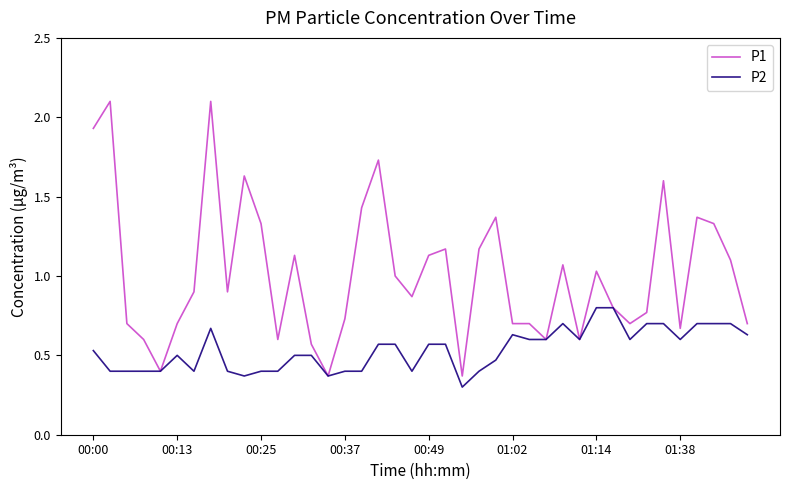

Does the chart display data point markers on the line(s)?

No